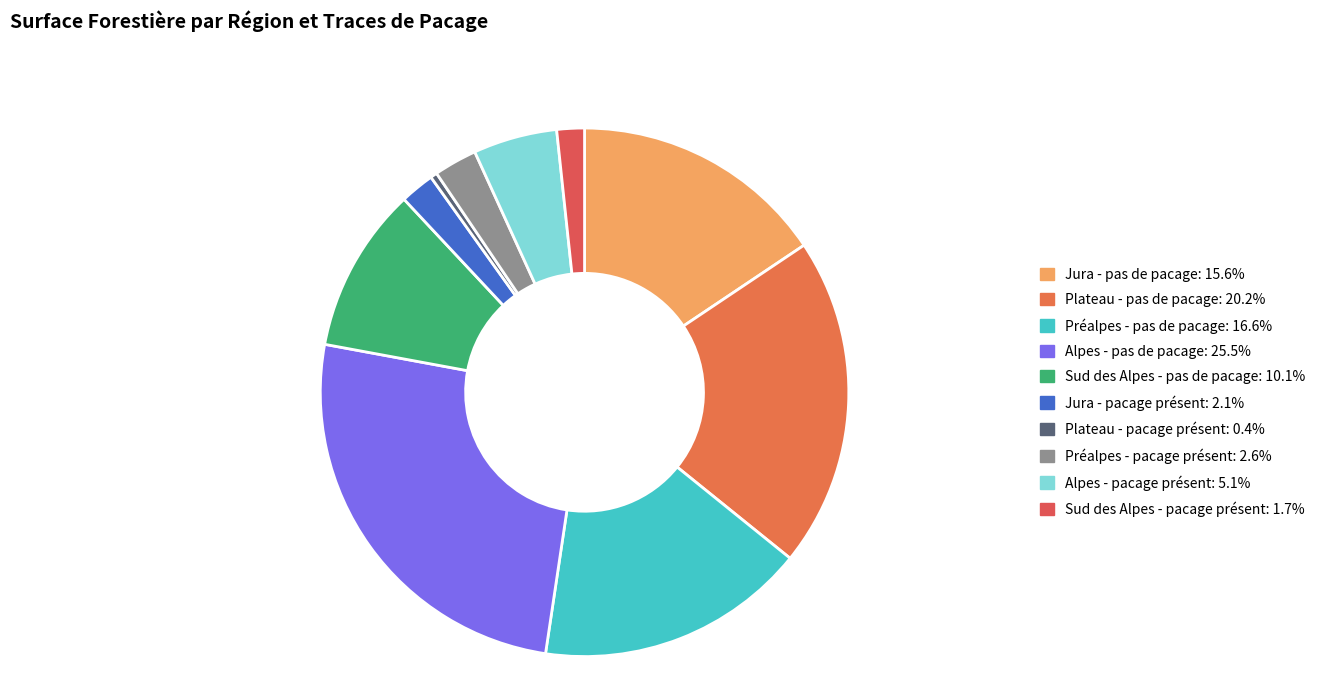

How many slices are in this pie chart?

10